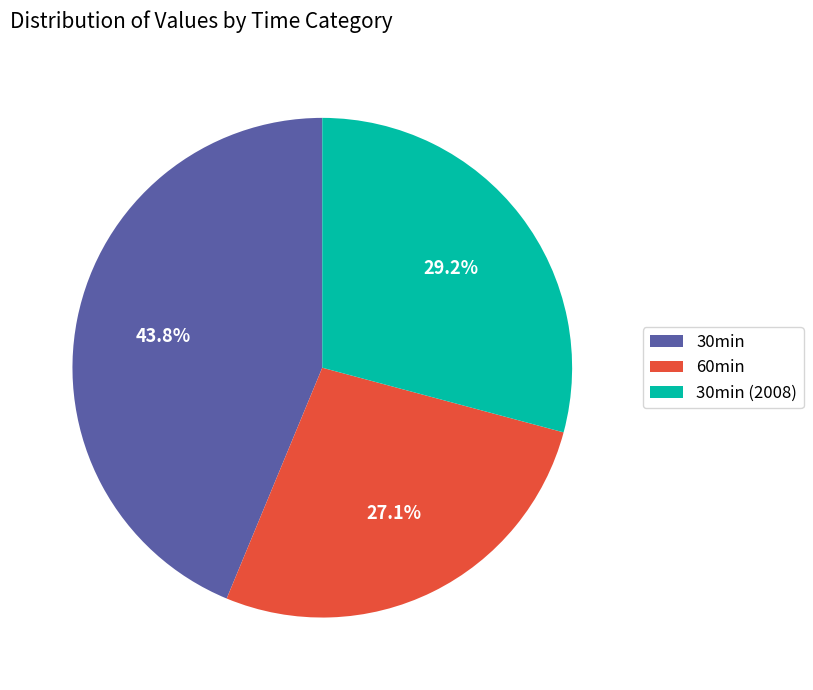

Which category has the smallest portion of the pie?

60min